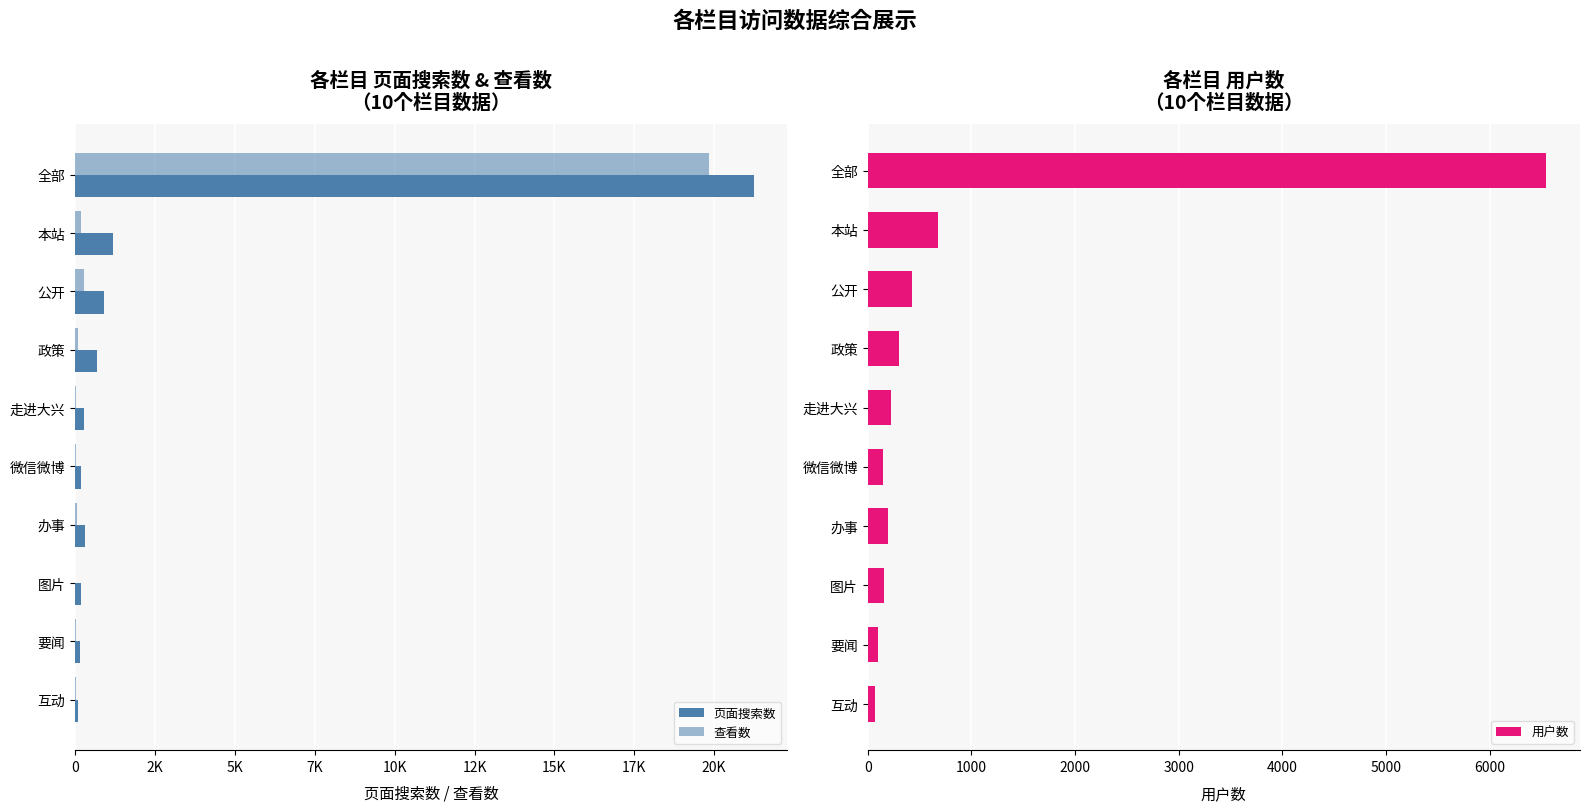

Which series has the widest spread of values?

页面搜索数